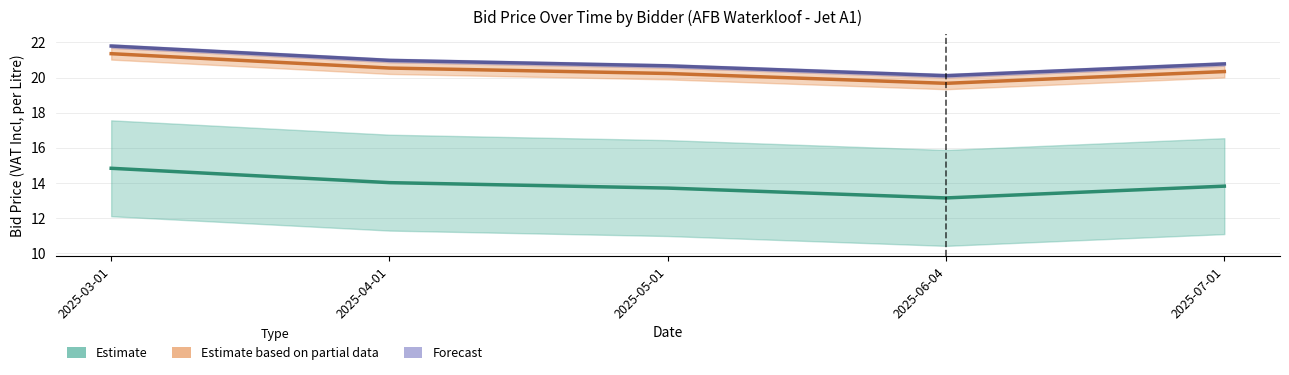

True or false: Estimate and Forecast cross at least once.

False